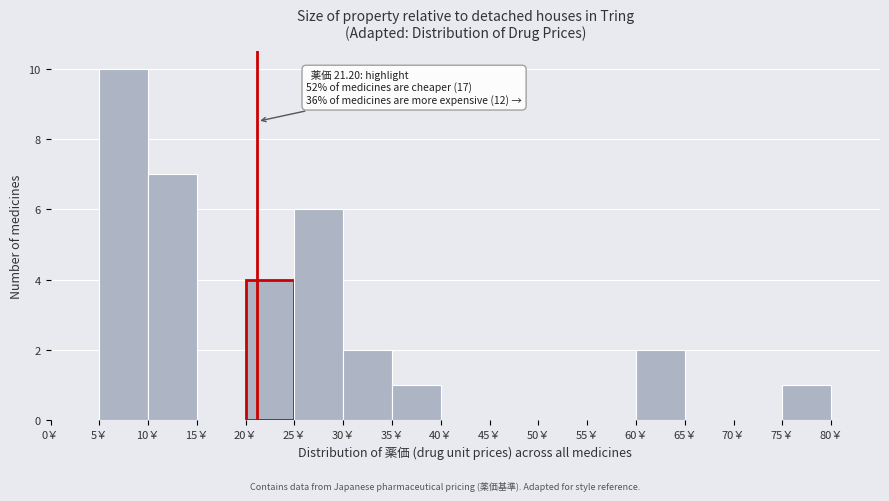

Over which range of the x-axis is the bar tallest?

5 to 10